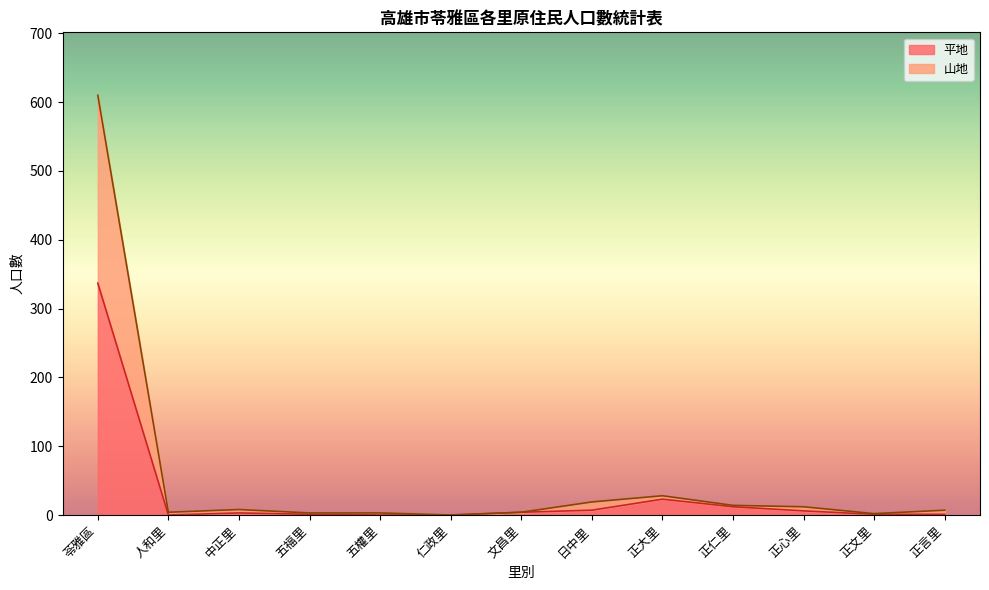

What is the value of the 山地 point at the 4th from the left?

3